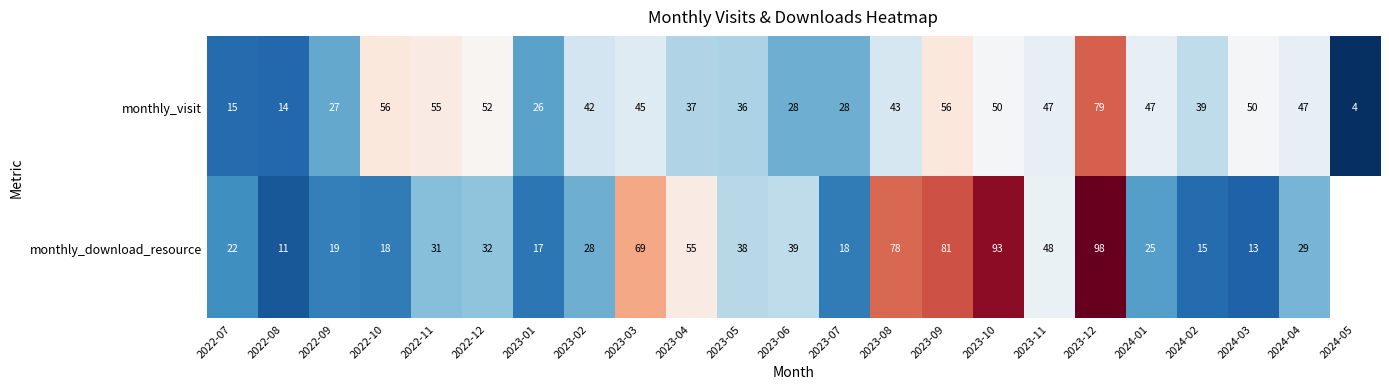

What is the sum of the monthly_download_resource values at 2023-03 and 2022-07?

91